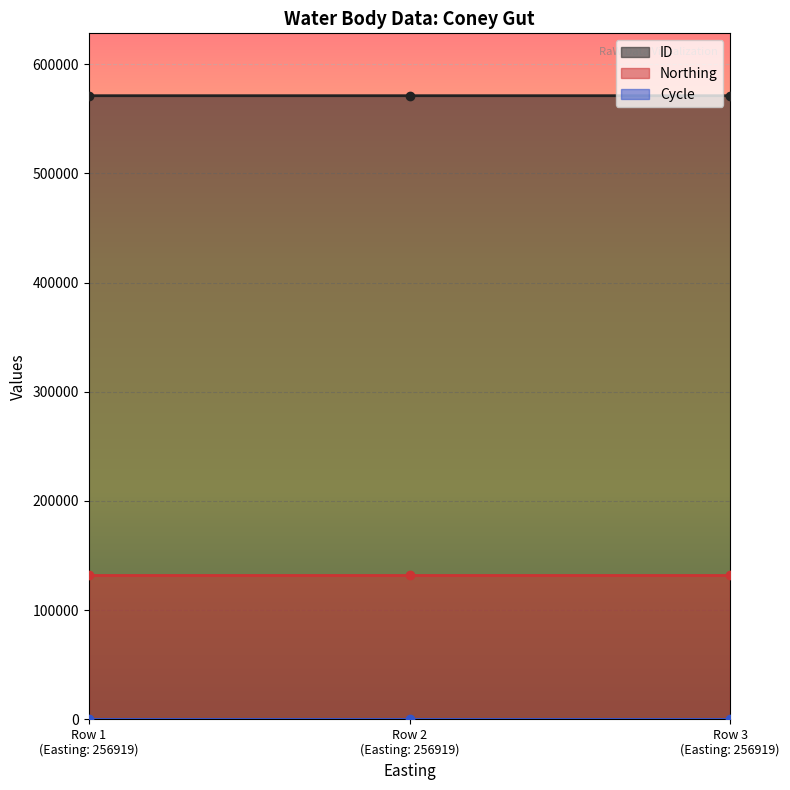

Reading left to right, what are all the values shown in this chart?

ID: 571102	571100	571099
Northing: 132493	132493	132493
Cycle: 3	3	3